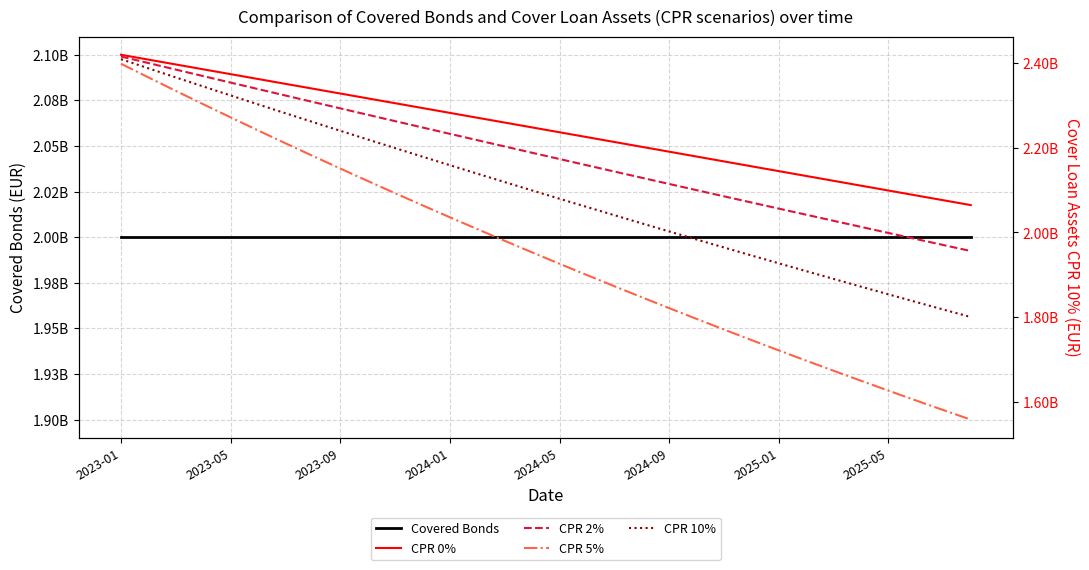

True or false: CPR 5% has a value of 3920273378 at 2023-09.

False